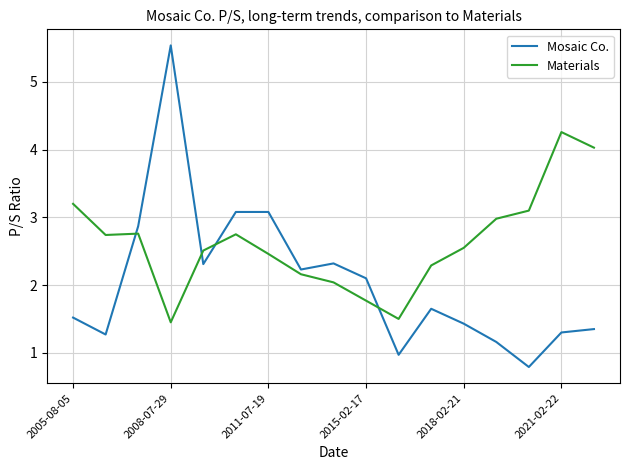

How many times do Materials and Mosaic Co. cross each other?

4